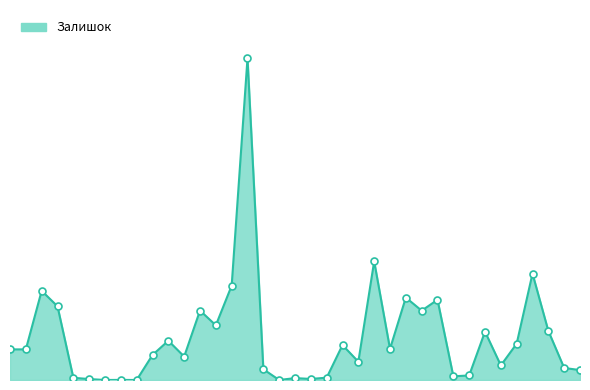

Reading left to right, what are all the values shown in this chart?

290	290	845	698	21	9	0	1	0	237	372	222	658	518	894	3048	102	0	18	10	22	331	173	1124	295	781	657	760	35	43	458	138	344	1008	465	114	94